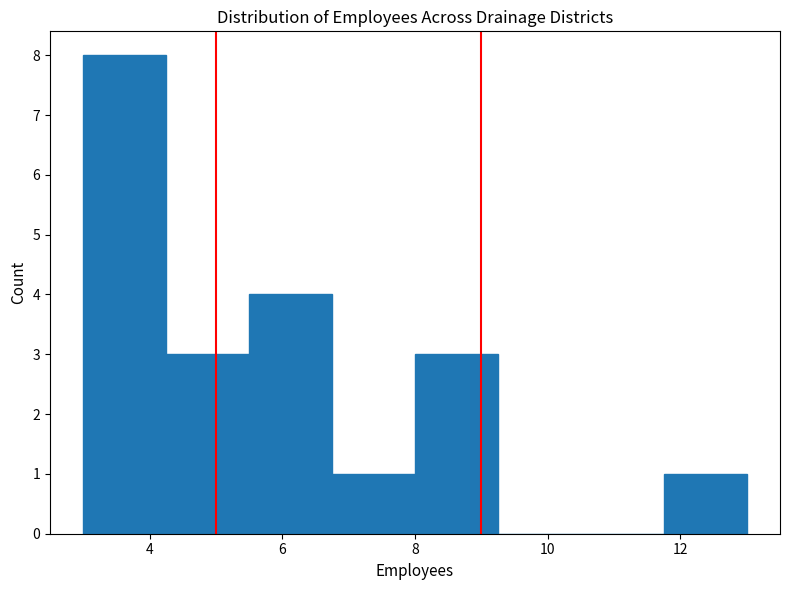

Reading left to right, transcribe this chart: for each bar, give the range it covers on the x-axis and its height. Neither the bar edges nor the heights are printed on the chart, so give them approximately, as read against the axes.

3.00 to 4.25: 8
4.25 to 5.50: 3
5.50 to 6.75: 4
6.75 to 8.00: 1
8.00 to 9.25: 3
9.25 to 10.50: 0
10.50 to 11.75: 0
11.75 to 13.00: 1